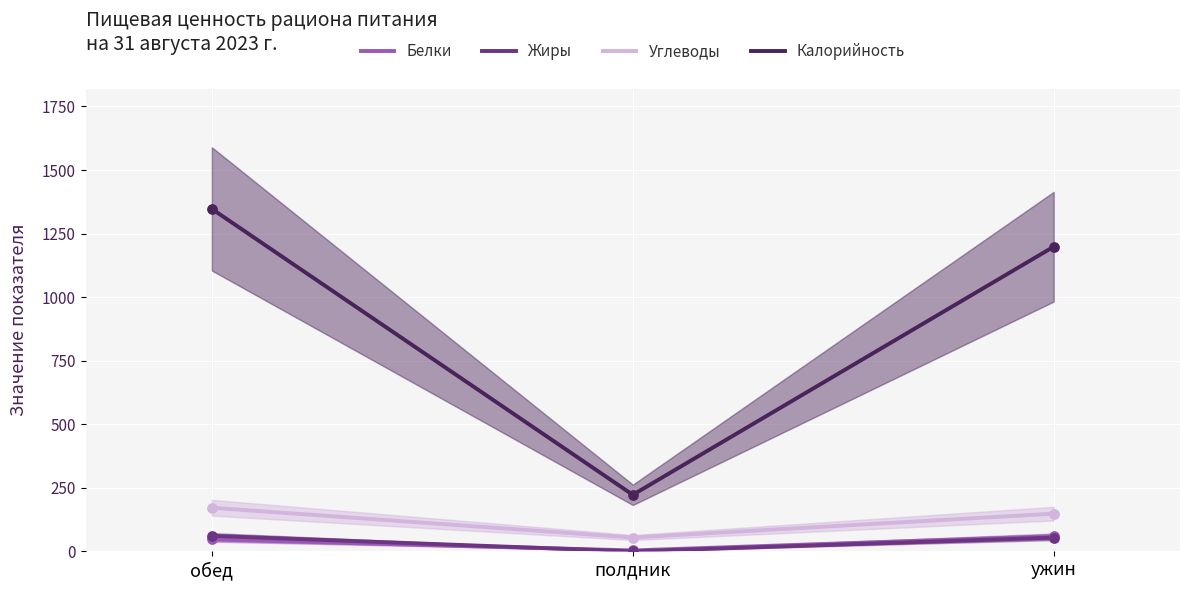

Which series contains the highest Y value?

Калорийность